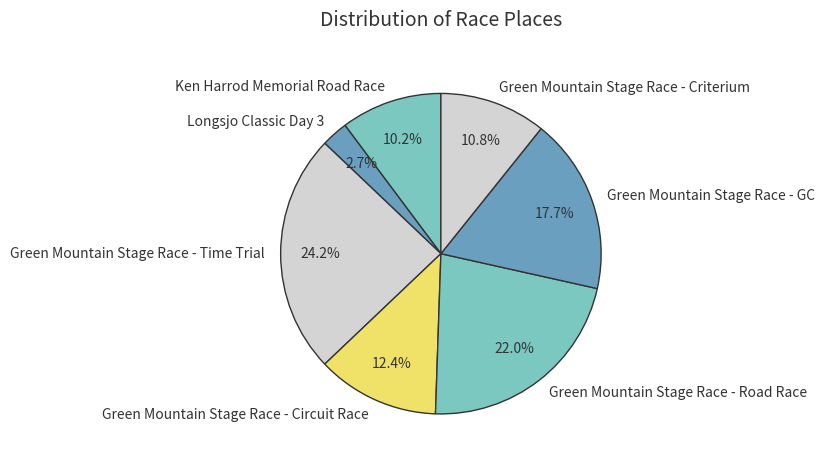

To the nearest percent, what is the average slice percentage?

14%